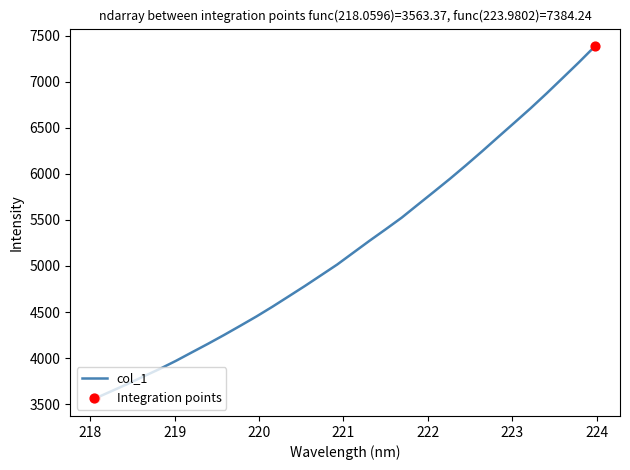

What is the greatest value displayed?

7384.2